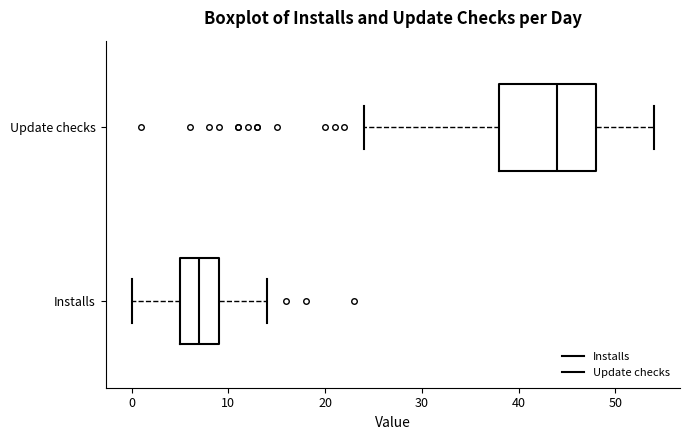

Reading bottom to top, transcribe this box plot: for each box, give where its median line is, the range the box spans, and where its two whiskers end, as read against the x-axis. The values are not printed on the chart, so give them approximately, as read against the axis.

Installs: median 7, box 5 to 9, whiskers 0 to 14
Update checks: median 44, box 38 to 48, whiskers 24 to 54